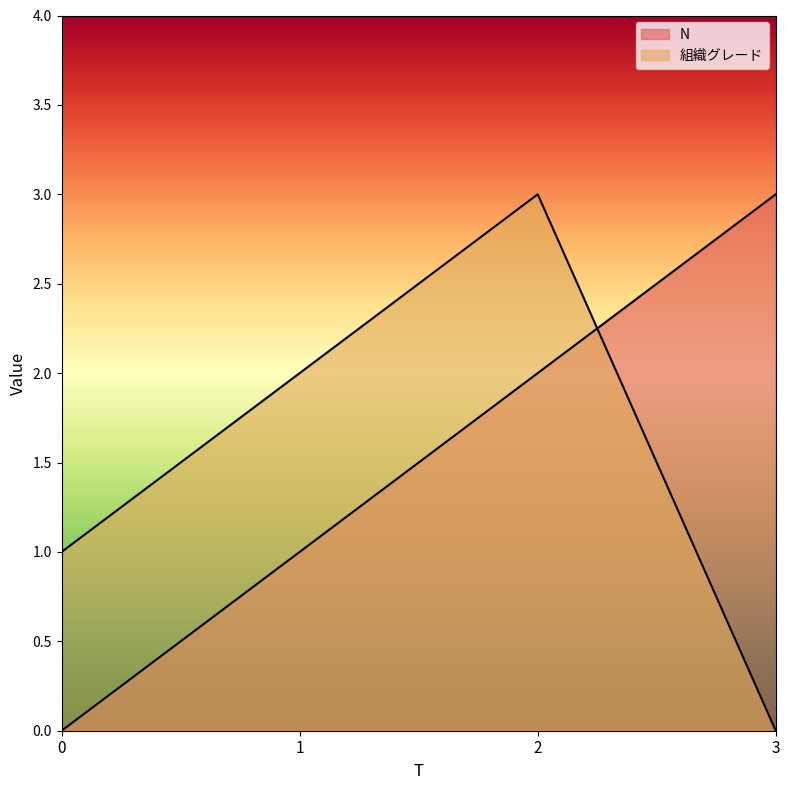

Rank the series at 2 from lowest to highest value.

N, 組織グレード